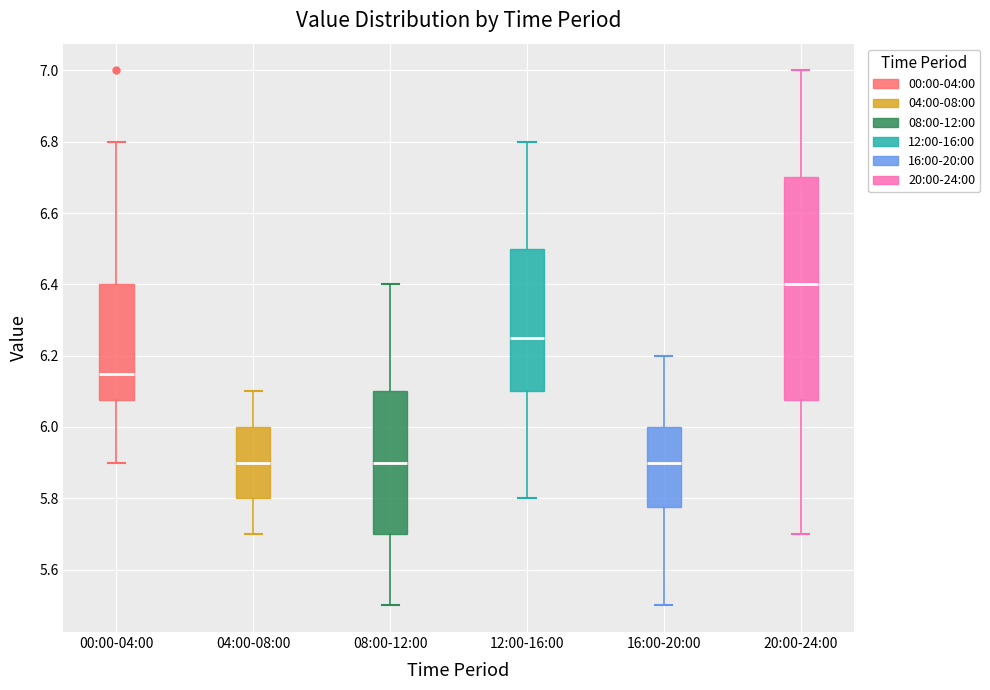

Which box's median line is the highest?

20:00-24:00